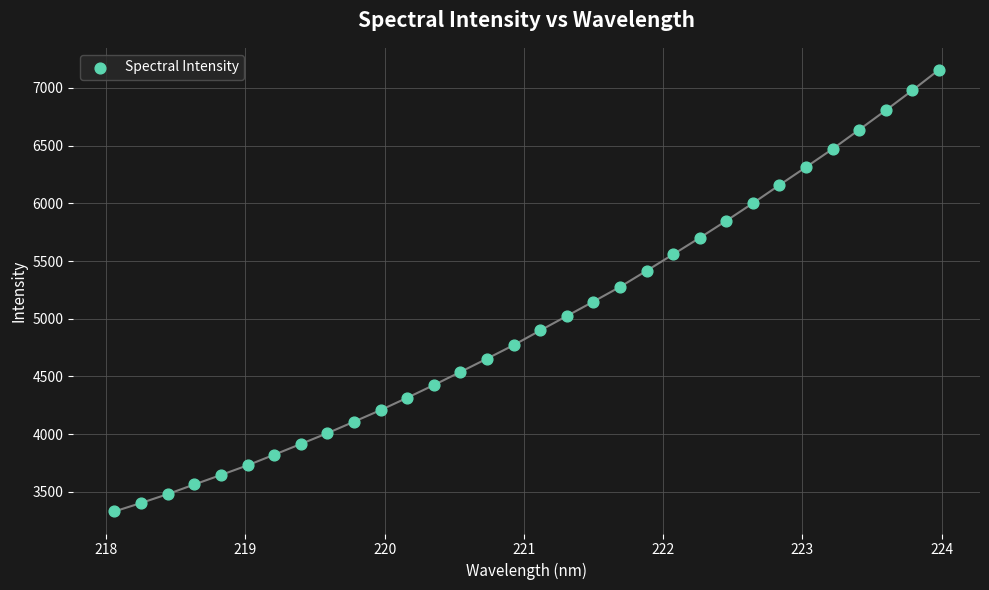

What is the range of X values (max minus min)?

5.9